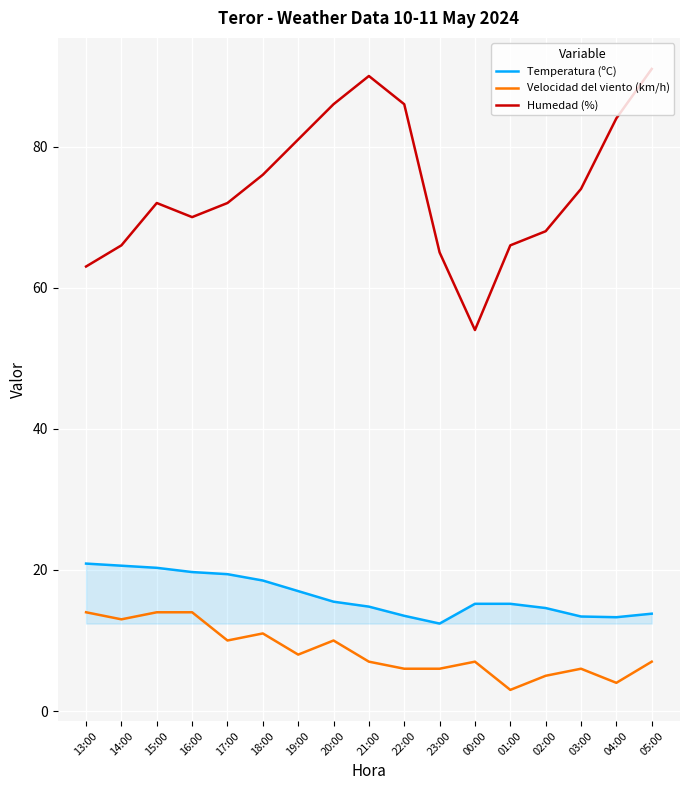

What is the difference between the maximum and minimum values in the Humedad (%) series?

37.0